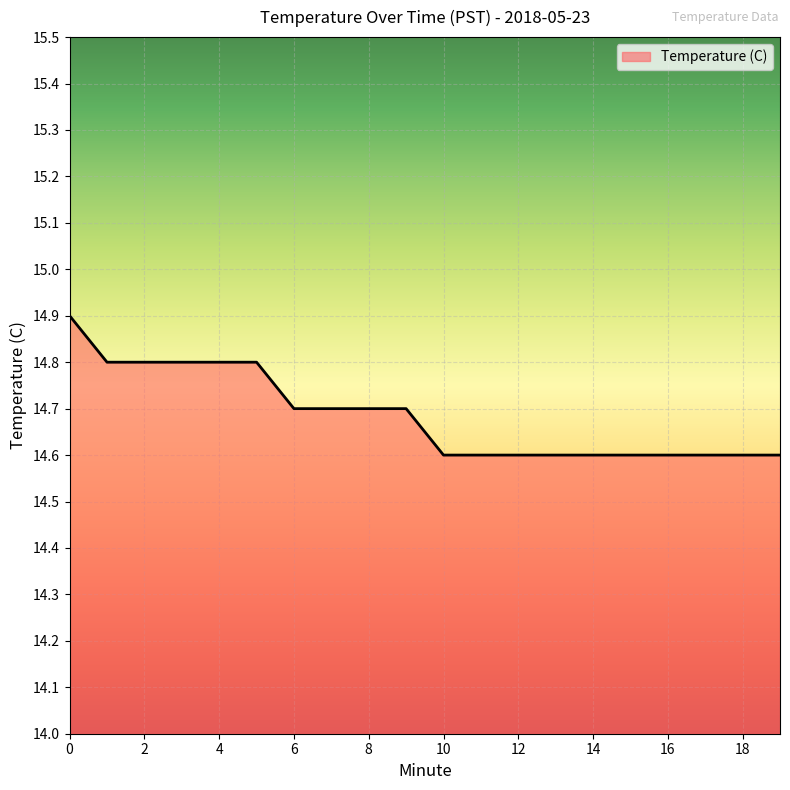

What is the difference between the maximum and minimum values?

0.3